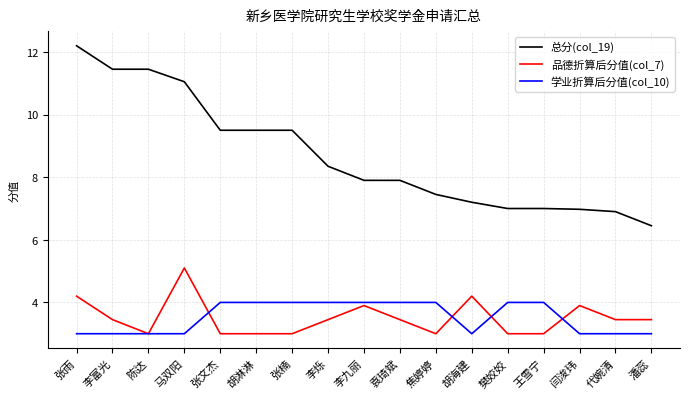

True or false: 品德折算后分值(col_7) has a value of 3.5 at 潘蕊.

True